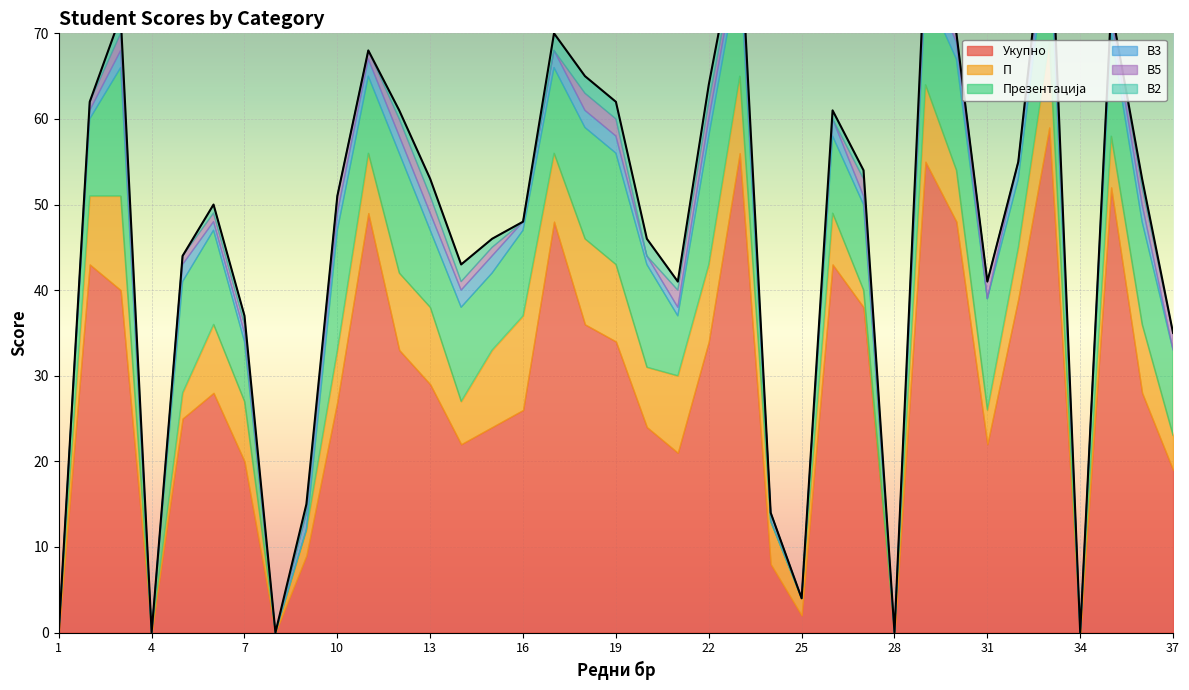

Rank the series at 1 from lowest to highest value.

Укупно, П, Презентација, В3, В5, В2